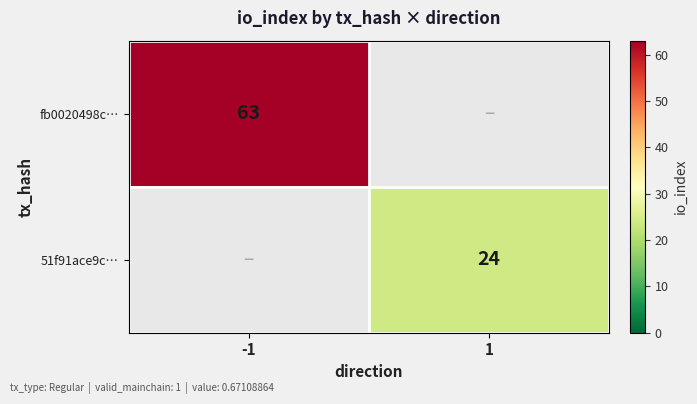

The value of 51f91ace9c… at 1 is 24. True or false?

True